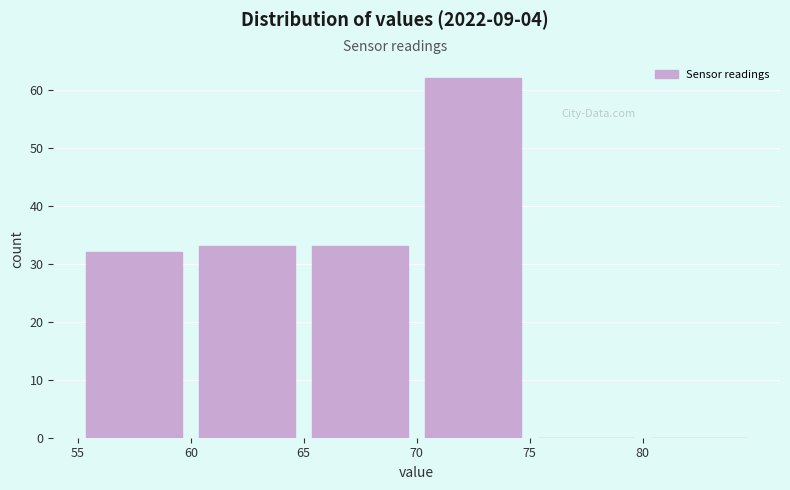

Reading left to right, transcribe this chart: for each bar, give the range it covers on the x-axis and its height. The values are not printed on the chart, so give them approximately, as read against the axis.

55 to 60: 32
60 to 65: 33
65 to 70: 33
70 to 75: 62
75 to 80: 0
80 to 85: 0